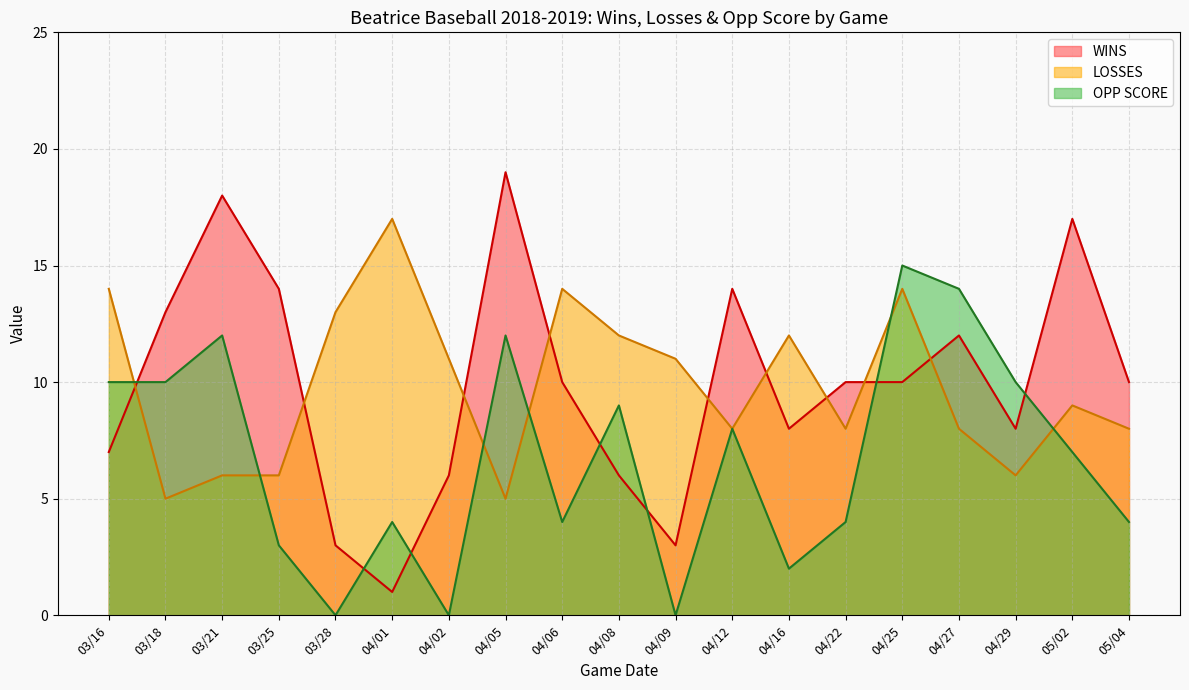

What is the total value across all series at 03/16?

31